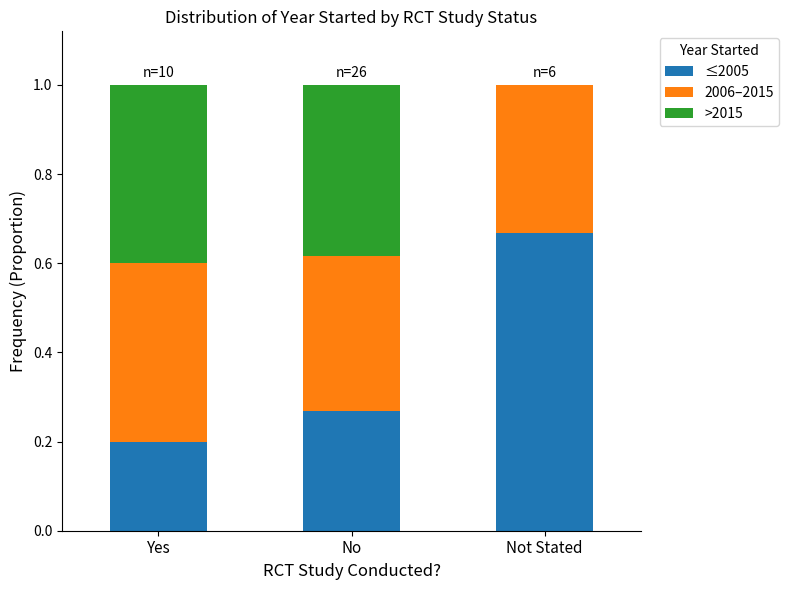

How many distinct data groups are displayed?

3